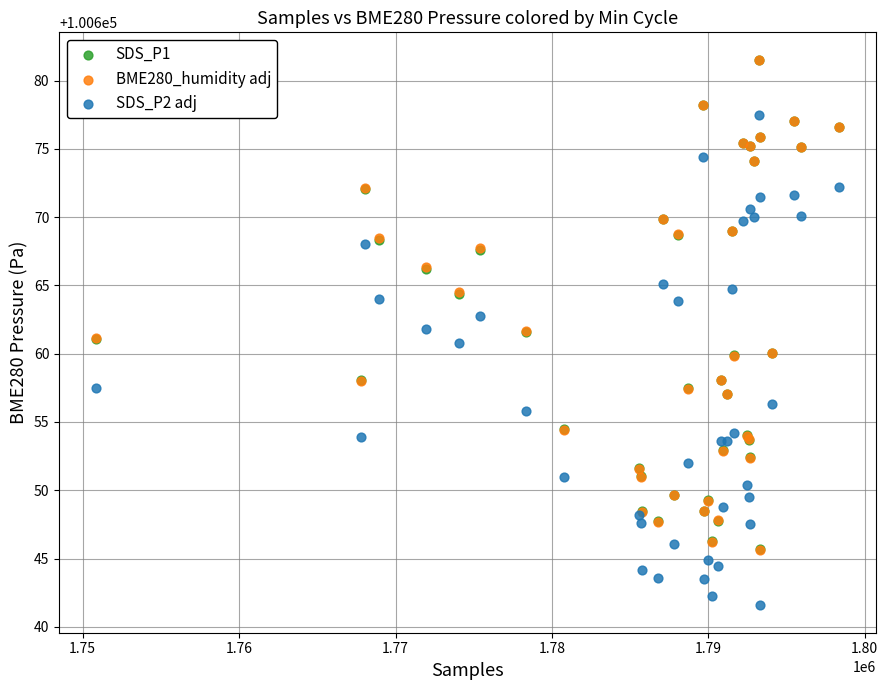

Which series has the widest spread of Y values?

SDS_P2 adj